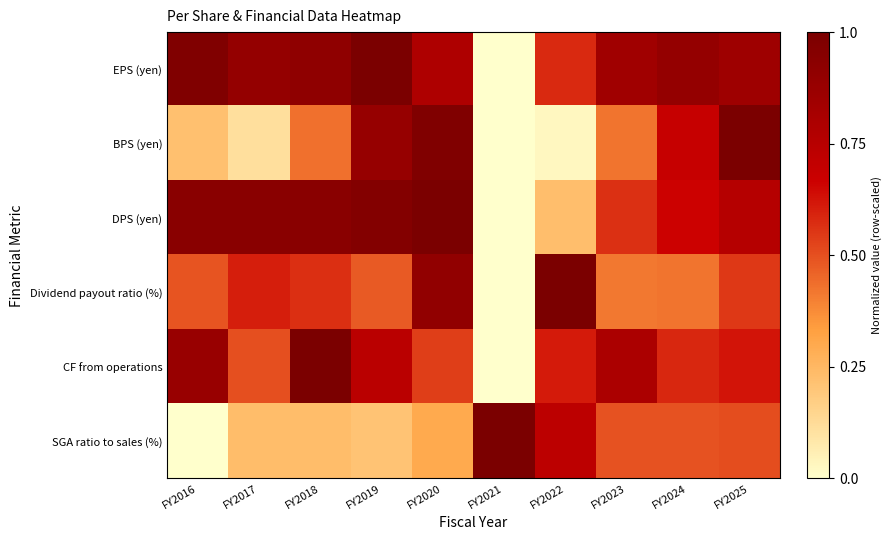

Reading left to right, list all the values displayed in this chart.

EPS (yen): FY2016=1.0	FY2017=0.9	FY2018=0.9	FY2019=1.0	FY2020=0.8	FY2021=0.0	FY2022=0.6	FY2023=0.8	FY2024=0.9	FY2025=0.9
BPS (yen): FY2016=0.2	FY2017=0.1	FY2018=0.4	FY2019=0.9	FY2020=1.0	FY2021=0.0	FY2022=0.0	FY2023=0.4	FY2024=0.7	FY2025=1.0
DPS (yen): FY2016=0.9	FY2017=0.9	FY2018=0.9	FY2019=1.0	FY2020=1.0	FY2021=0.0	FY2022=0.2	FY2023=0.6	FY2024=0.7	FY2025=0.8
Dividend payout ratio (%): FY2016=0.5	FY2017=0.6	FY2018=0.6	FY2019=0.5	FY2020=0.9	FY2021=0.0	FY2022=1.0	FY2023=0.4	FY2024=0.4	FY2025=0.5
CF from operations: FY2016=0.9	FY2017=0.5	FY2018=1.0	FY2019=0.7	FY2020=0.5	FY2021=0.0	FY2022=0.6	FY2023=0.8	FY2024=0.6	FY2025=0.6
SGA ratio to sales (%): FY2016=0.0	FY2017=0.2	FY2018=0.2	FY2019=0.2	FY2020=0.3	FY2021=1.0	FY2022=0.7	FY2023=0.5	FY2024=0.5	FY2025=0.5